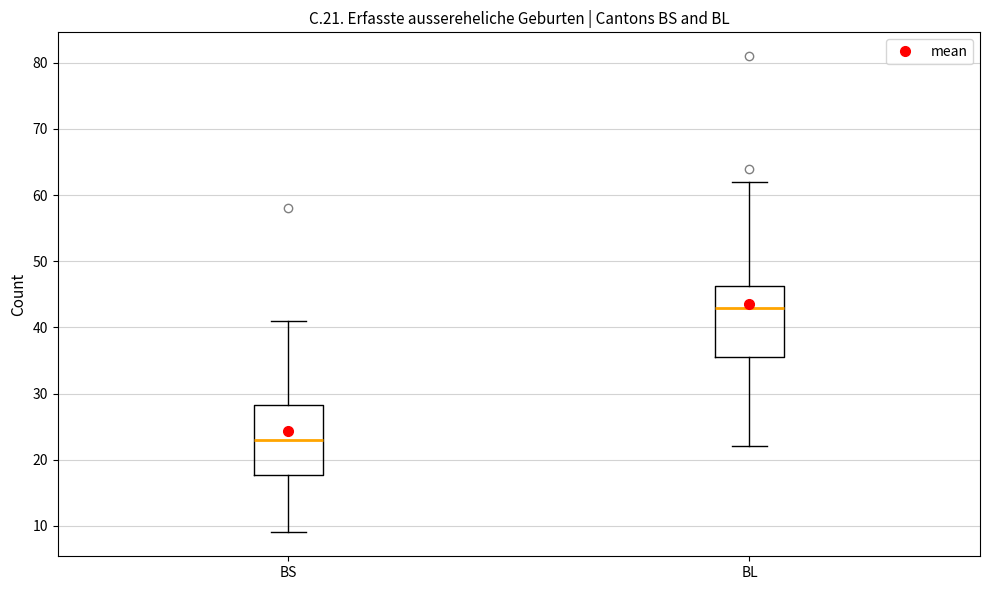

Reading left to right, read every box against the y-axis: the position of its median line, the range the box covers, and the ends of its whiskers. The values are not printed on the chart, so give them approximately, as read against the axis.

BS: median 23, box 18 to 28, whiskers 9 to 41
BL: median 43, box 36 to 46, whiskers 22 to 62